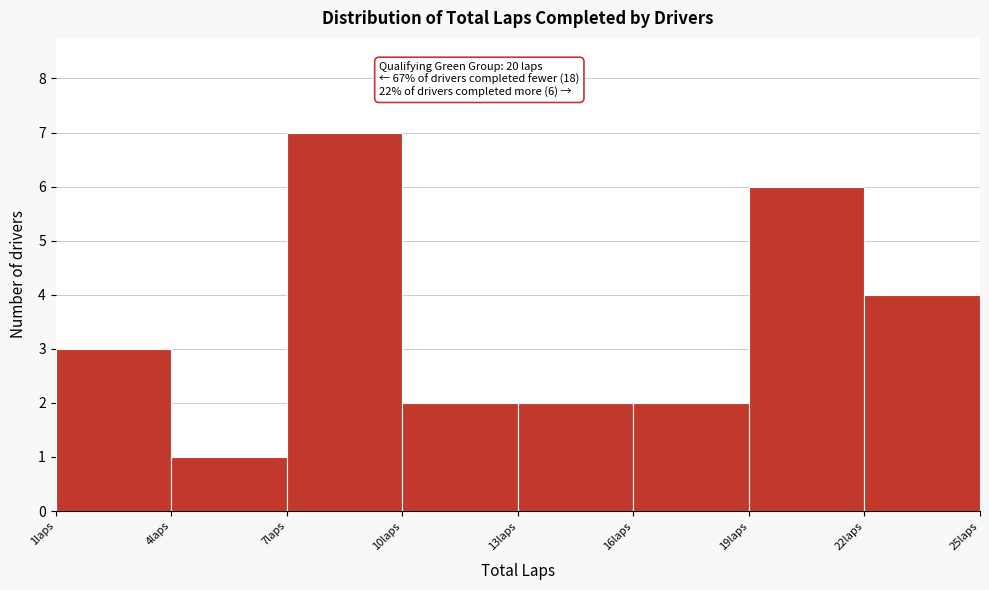

Over which range of the x-axis is the bar tallest?

7 to 10